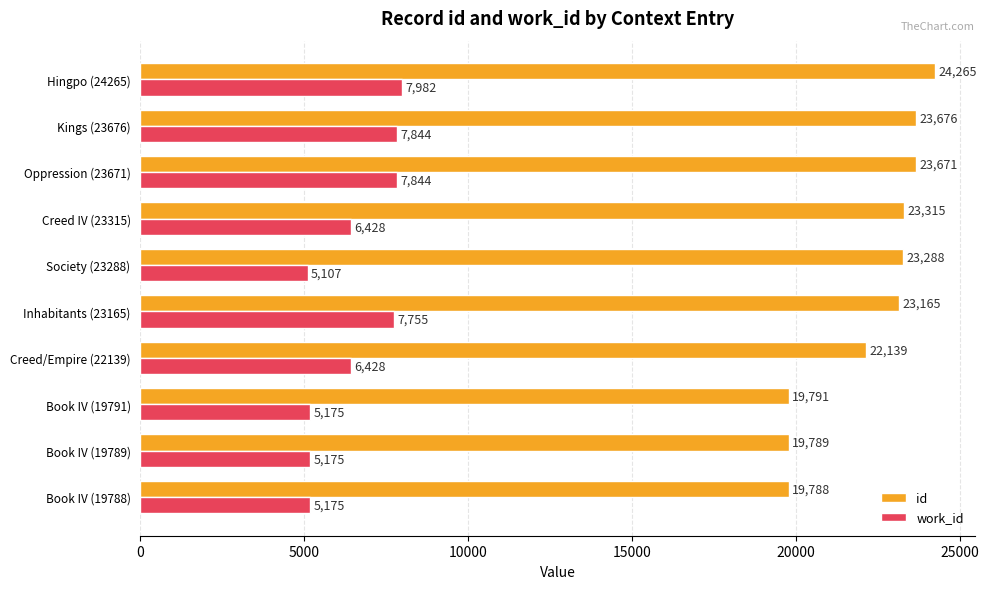

What is the minimum value shown in the chart?

5107